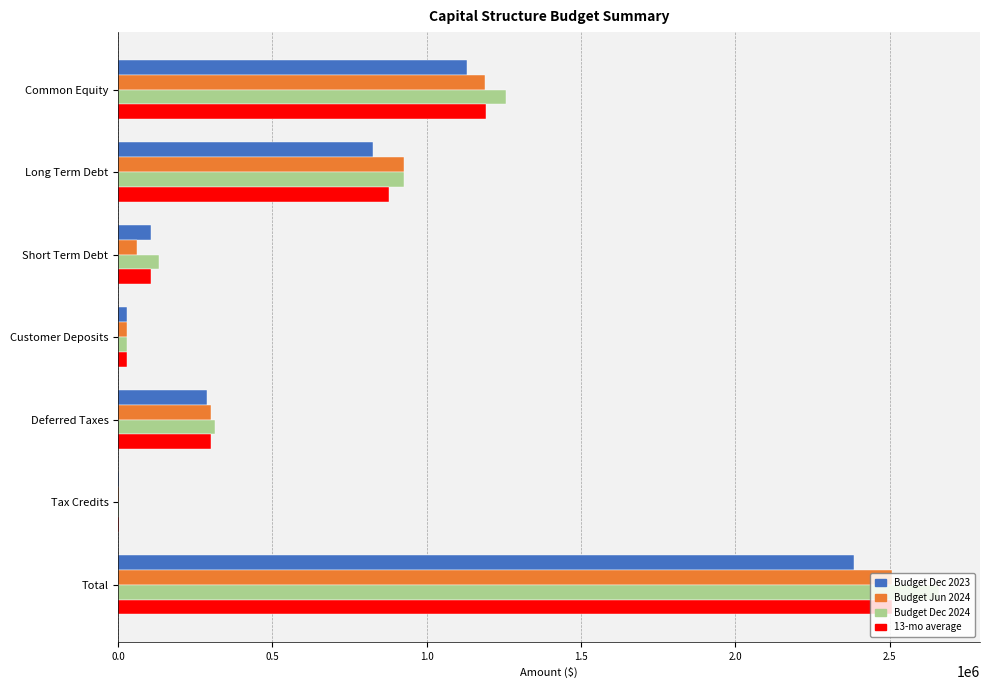

True or false: Budget Dec 2023 has a value of 289117.2 at Deferred Taxes.

True